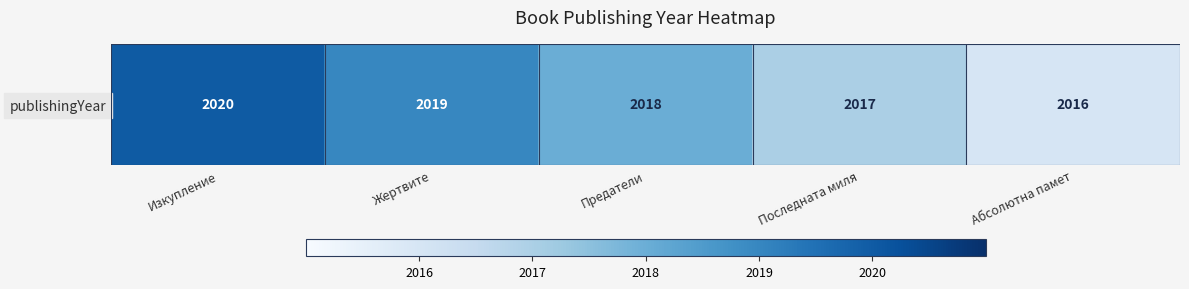

Reading right to left, list all the values displayed in this chart.

Абсолютна памет=2016	Последната миля=2017	Предатели=2018	Жертвите=2019	Изкупление=2020